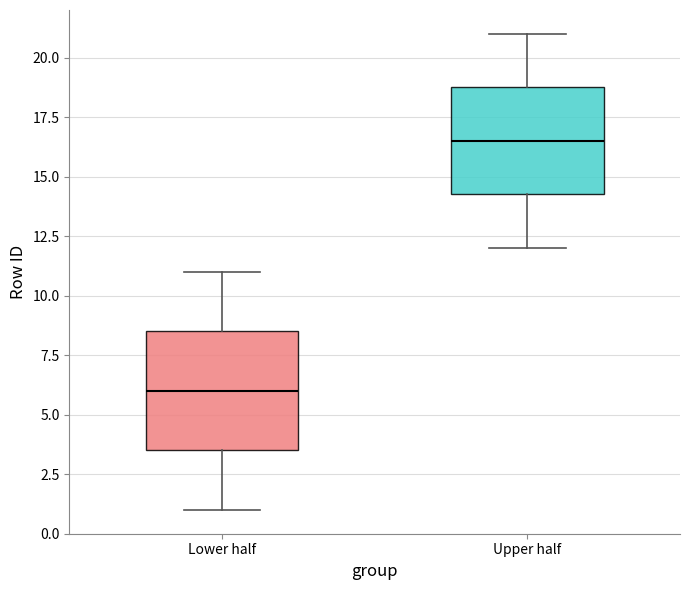

Which box has the highest median line?

Upper half